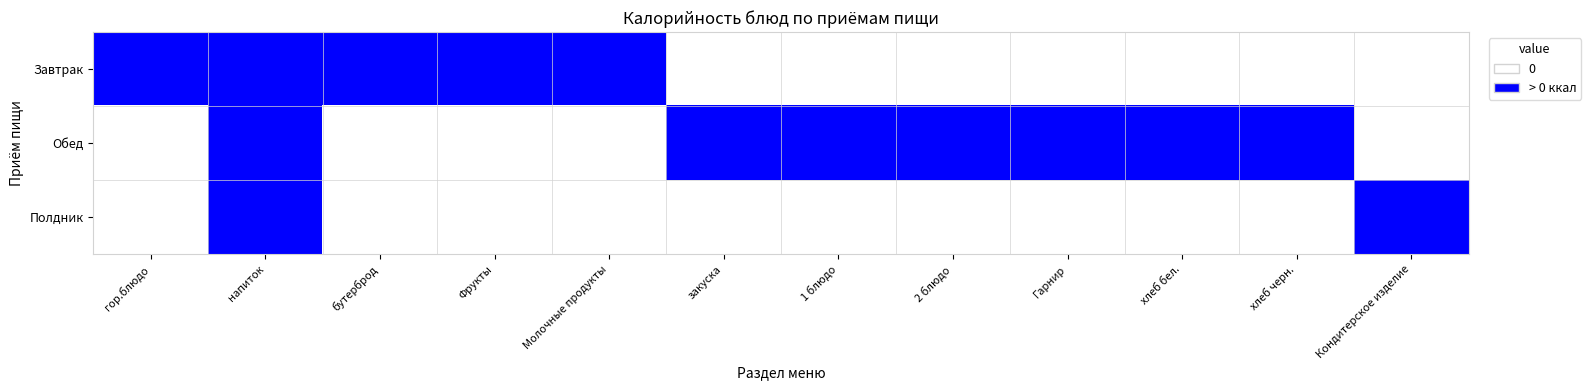

Which series has the widest spread of values?

Завтрак